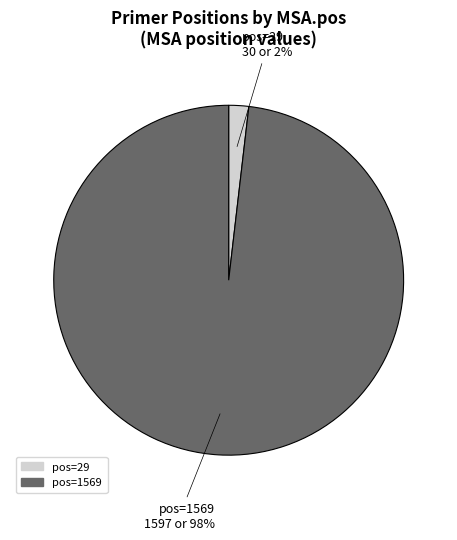

To the nearest percent, what is the difference between the largest and smallest slice percentages?

96%